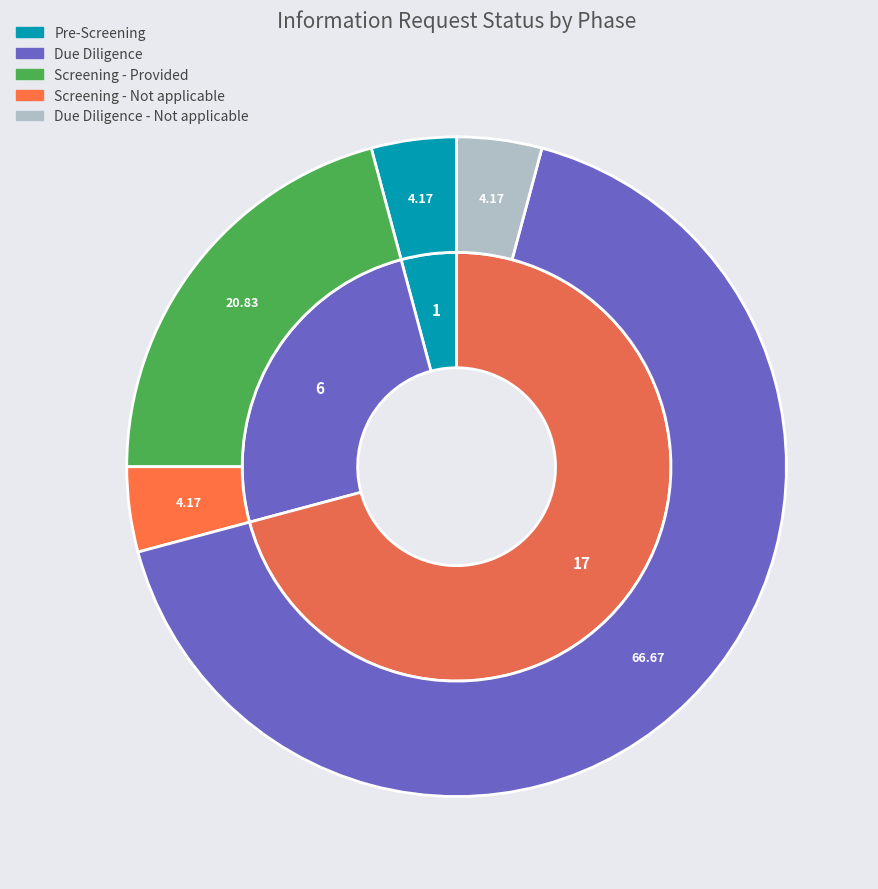

Does any single category account for the majority?

Yes